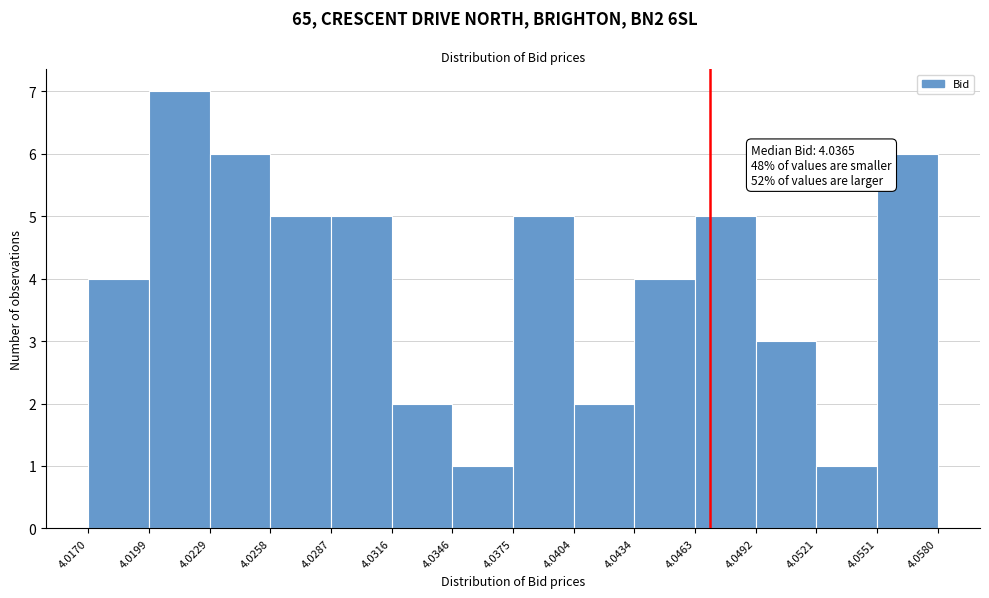

Over which range of the x-axis is the bar tallest?

4.0199 to 4.0229